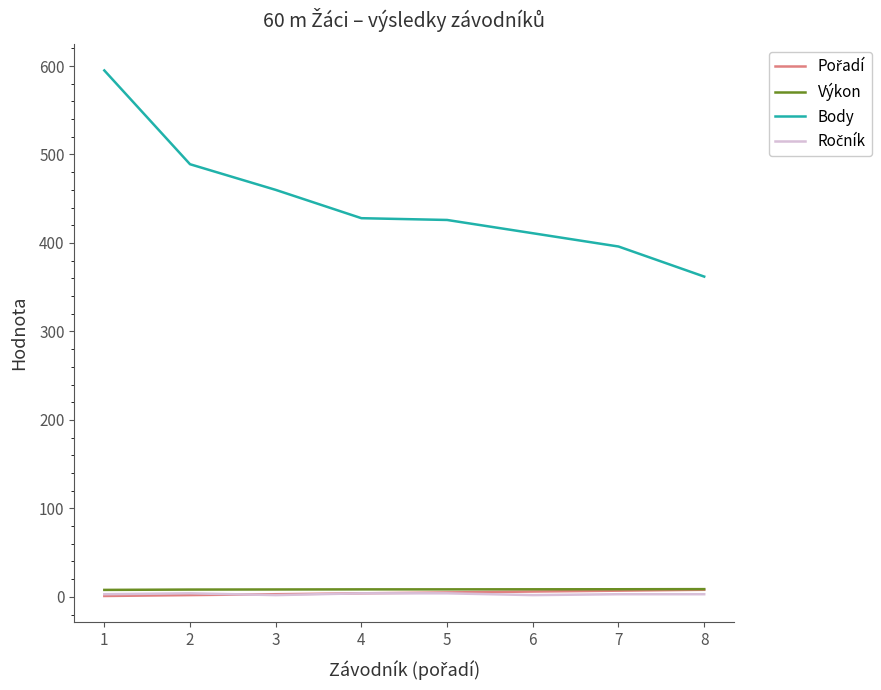

Which series has the largest range (max minus min)?

Body